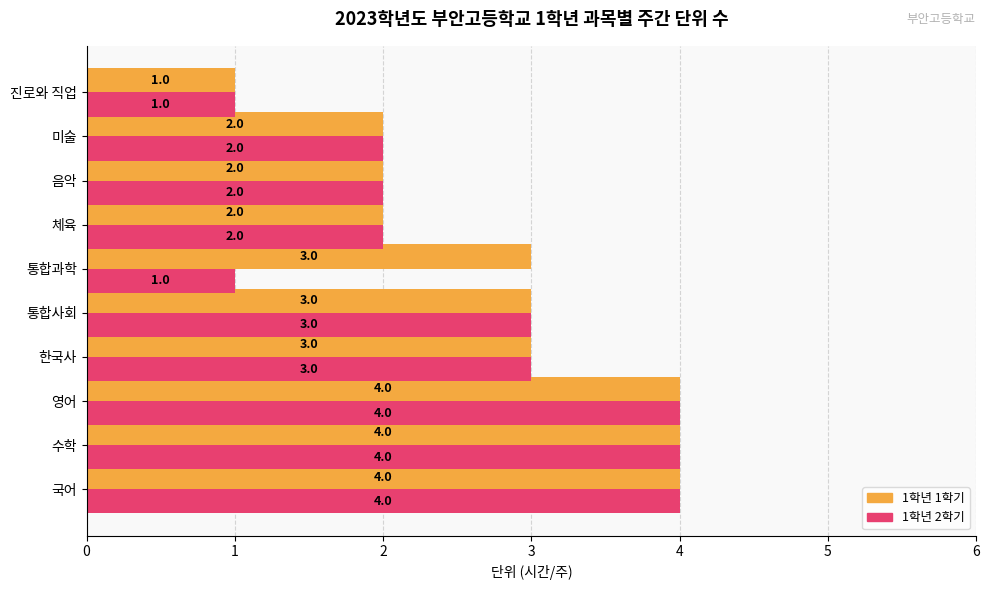

What is the average value of the 1학년 1학기 series?

3